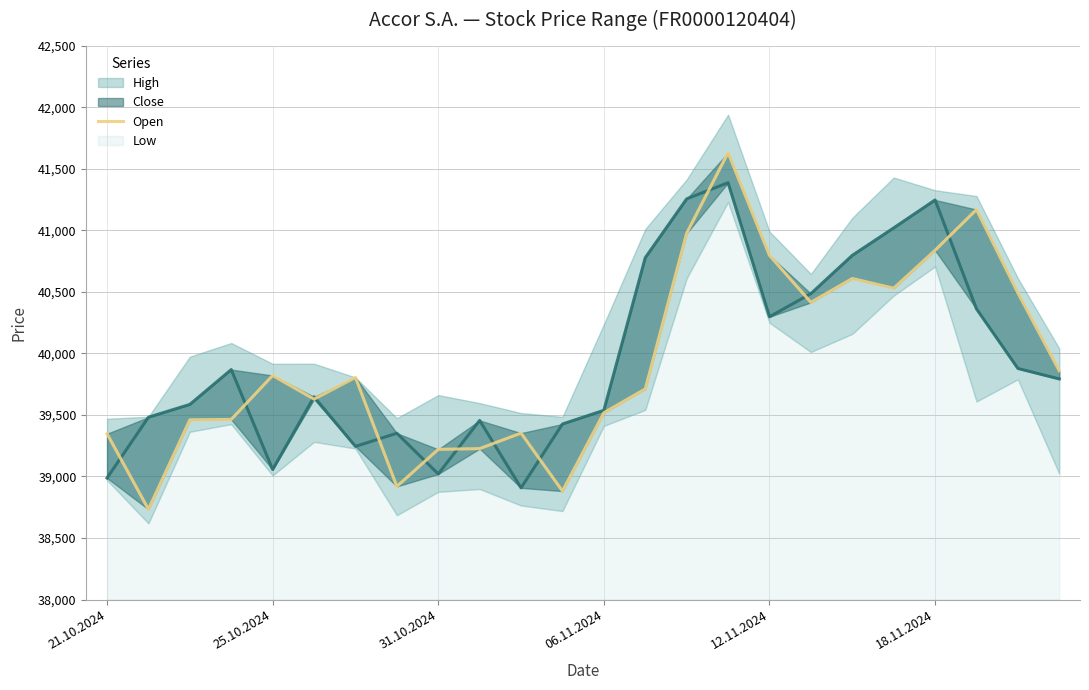

How many data points does each series have?

24